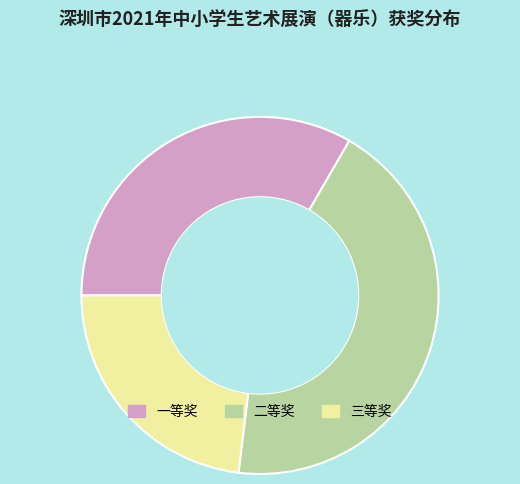

Rank the categories by value from lowest to highest.

三等奖, 一等奖, 二等奖